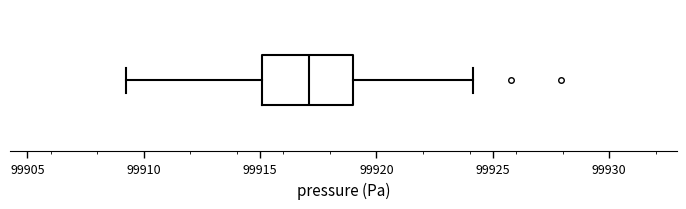

Read this box plot against the x-axis: the position of the median line, the range covered by the box, and the ends of both whiskers. The values are not printed on the chart, so give them approximately, as read against the axis.

median 99917.0, box 99915.0 to 99919.0, whiskers 99909.5 to 99924.0